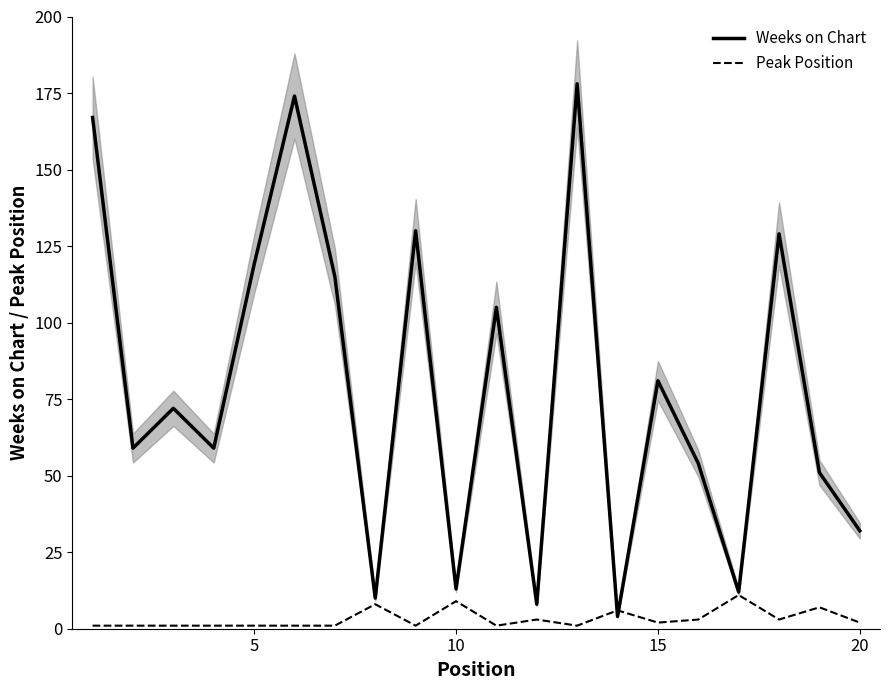

The Weeks on Chart series shows 32 at 20. True or false?

True